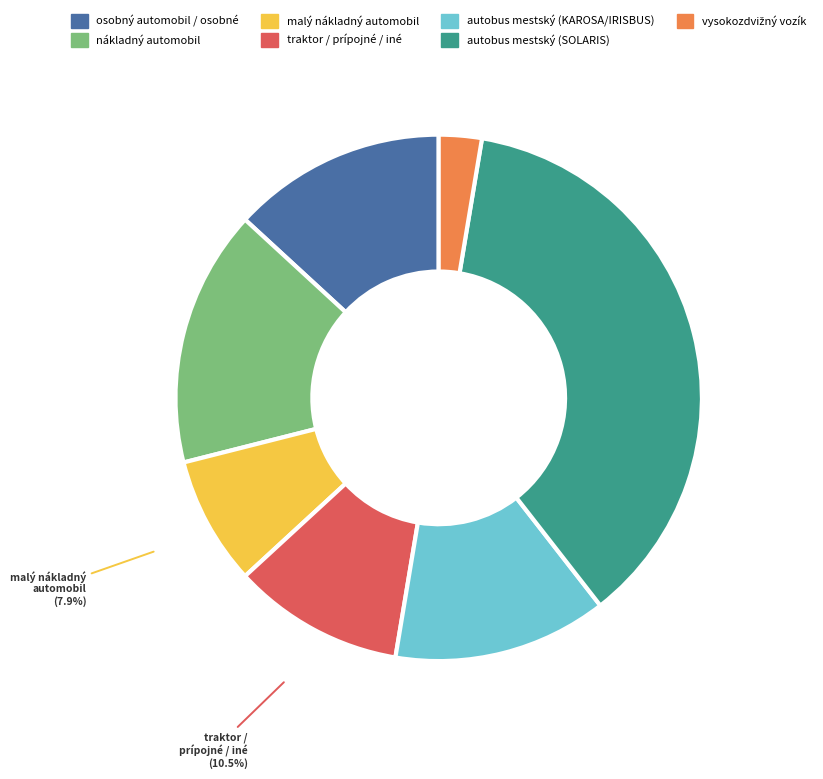

True or false: autobus mestský (KAROSA/IRISBUS) accounts for 18% of the total.

False